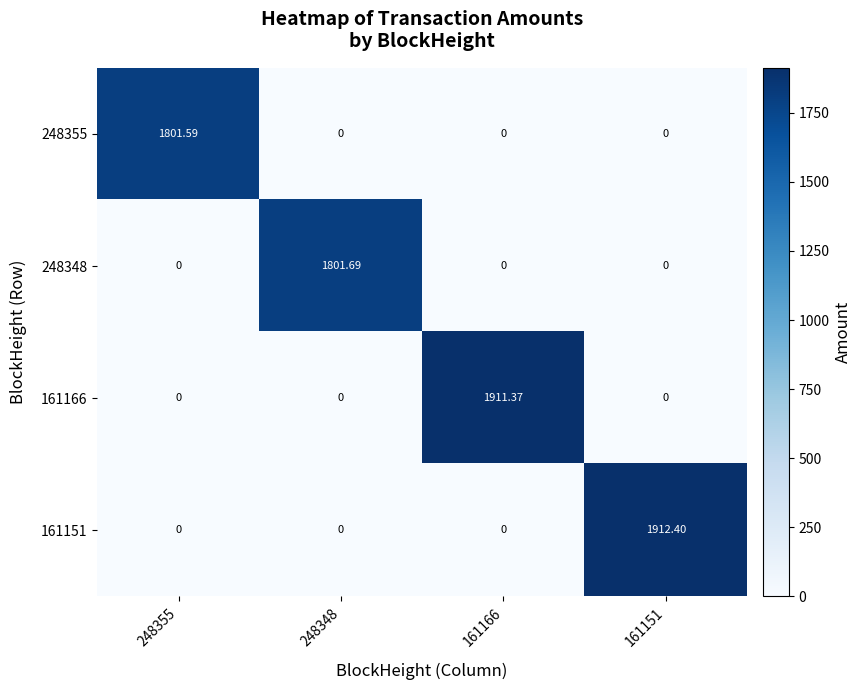

Is the value of 248348 at 248348 greater than the value of 161166 at 248355?

Yes